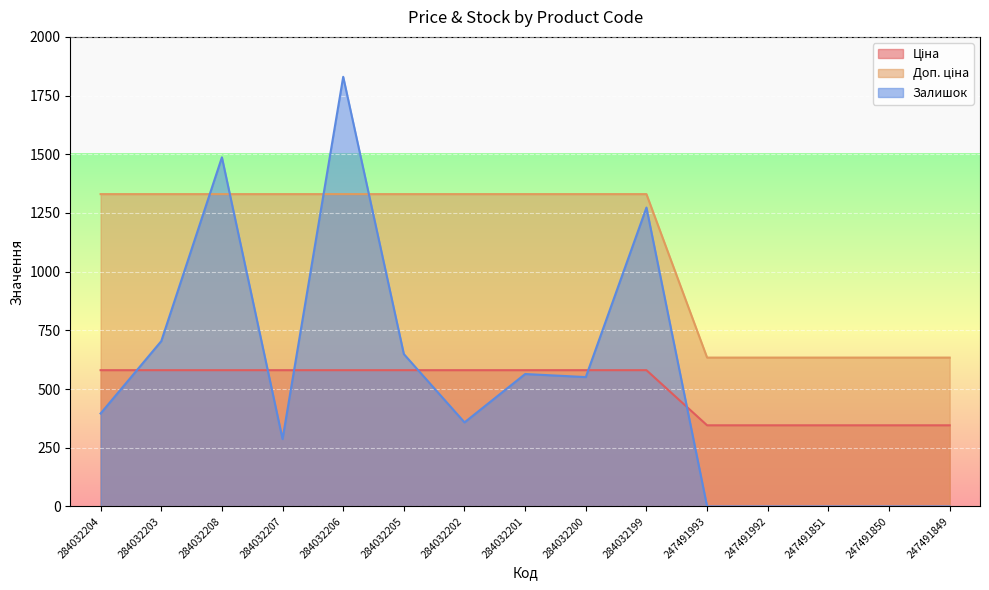

Which series changed the most between 284032204 and 284032200?

Залишок